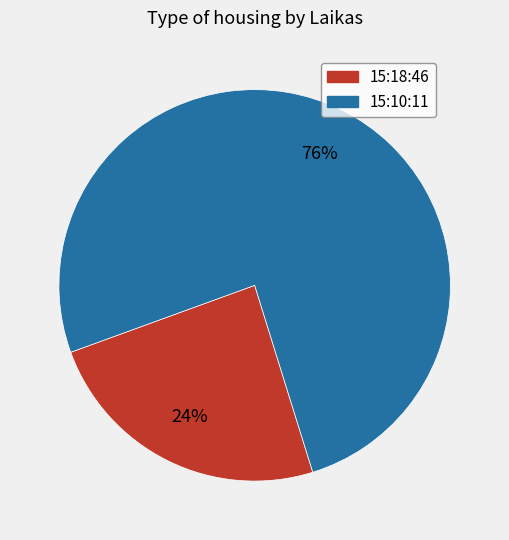

What is the largest slice in the pie chart?

15:10:11